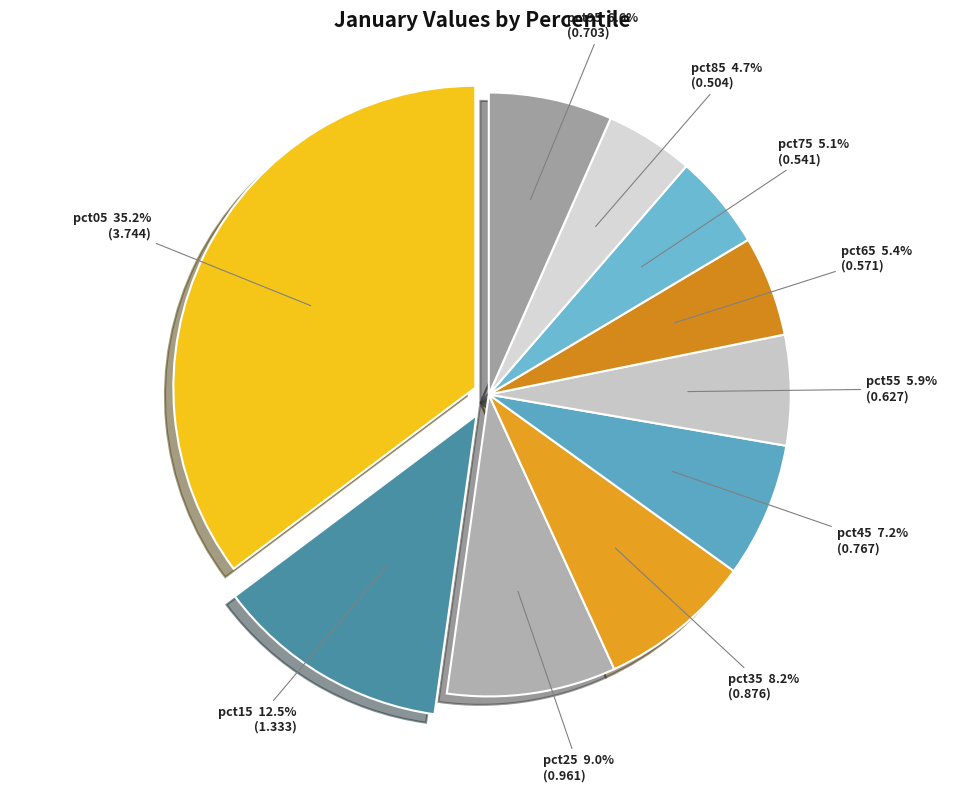

Which category has the biggest portion of the pie?

pct05